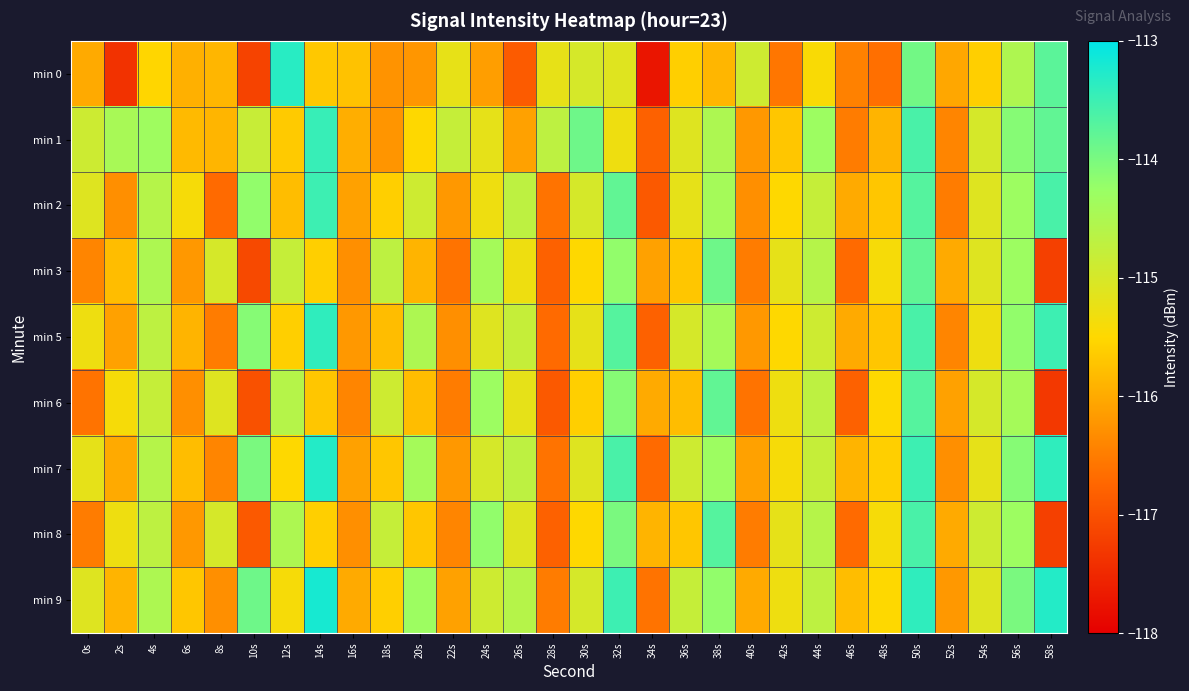

How many categories are shown in the chart?

30